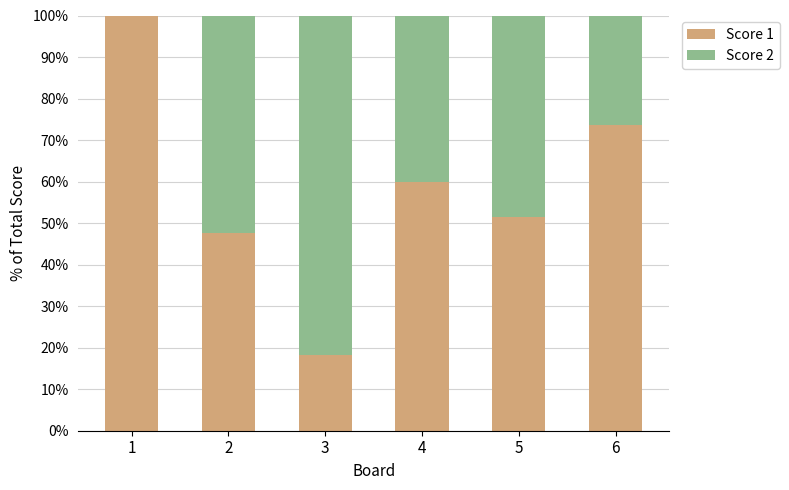

What is the total value across all series at 6?

100.0